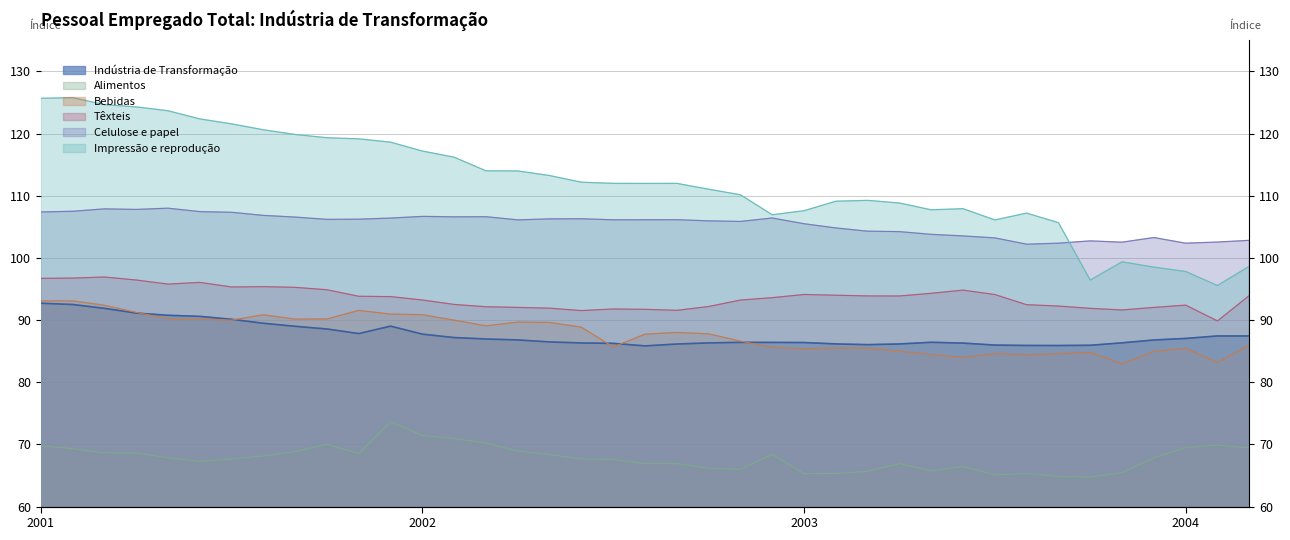

What is the difference between the maximum and minimum values in the Celulose e papel series?

5.8